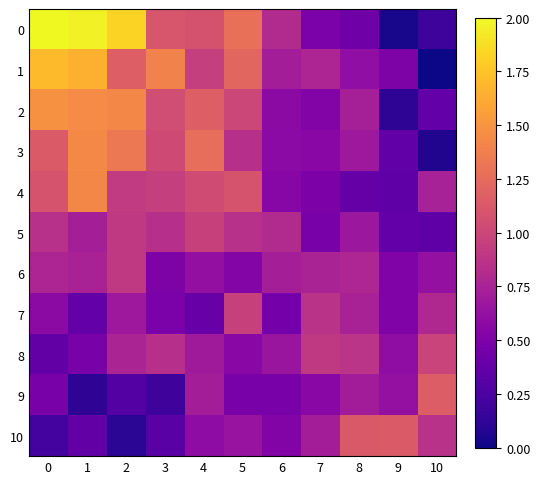

What is the spread (max minus min) of values at 0?

1.8